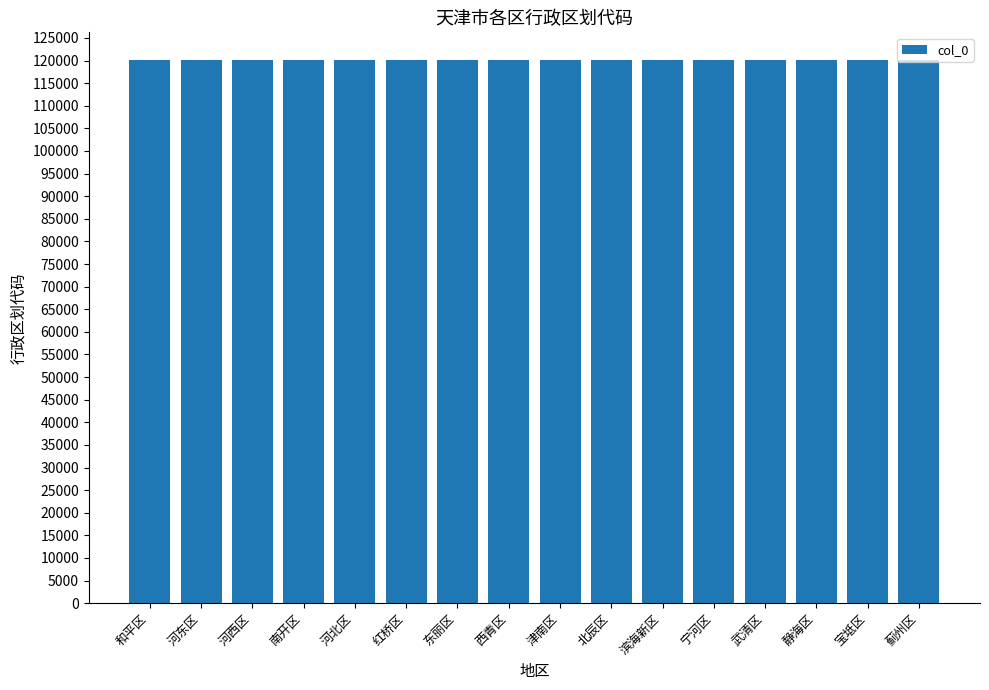

Are the bars horizontal?

No